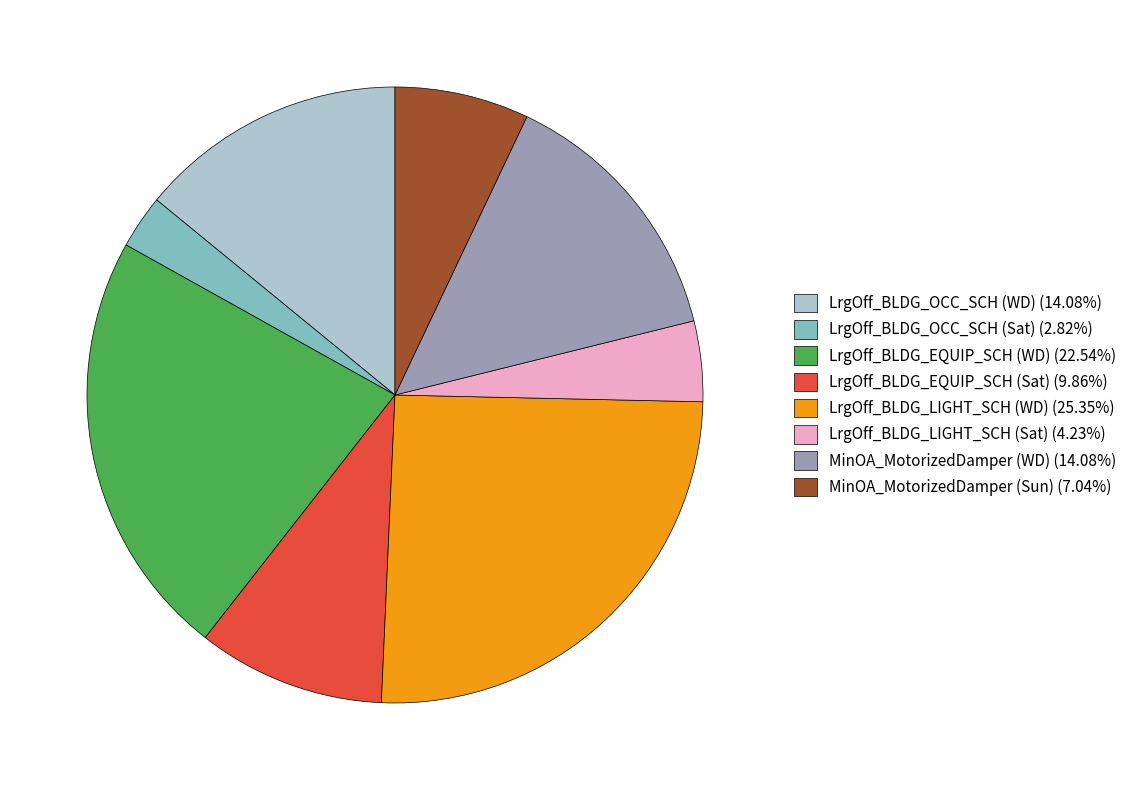

The LrgOff_BLDG_OCC_SCH (WD) slice represents 14% of the pie. True or false?

True